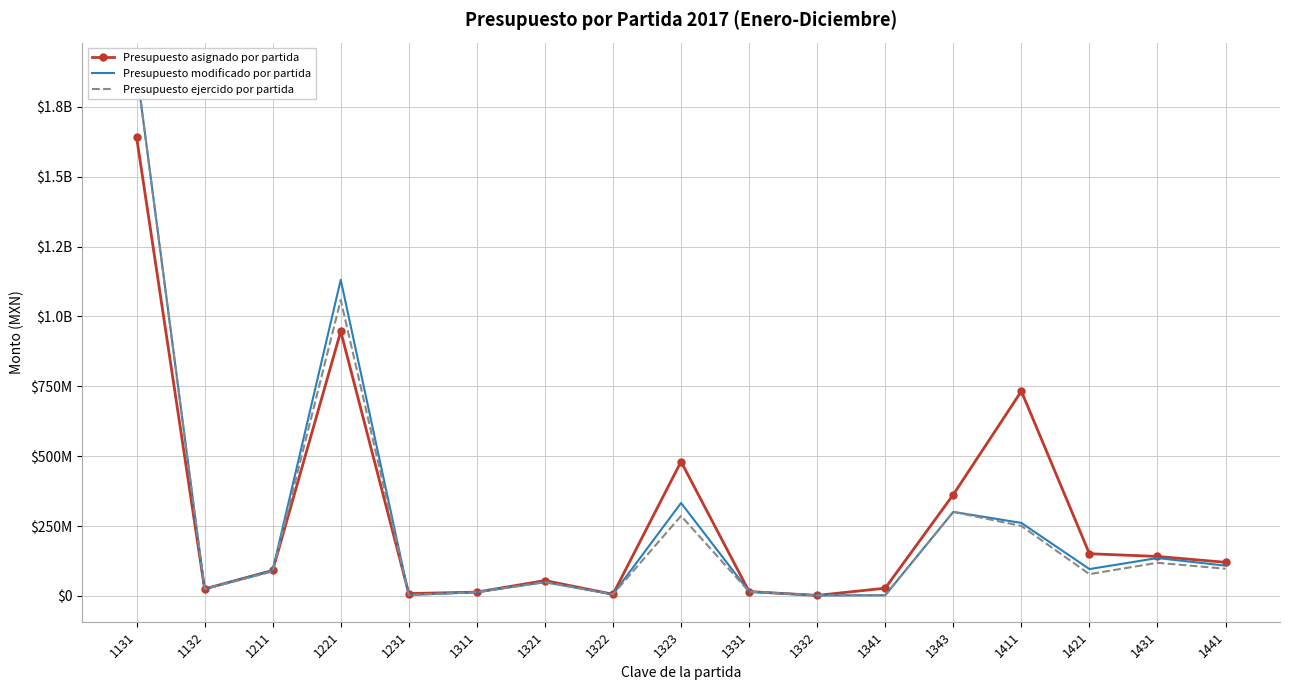

At which category does the chart reach its minimum across all series?

1332